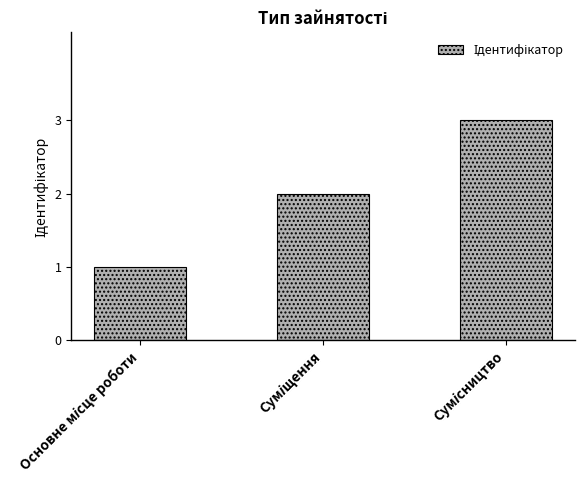

What is the greatest value displayed?

3